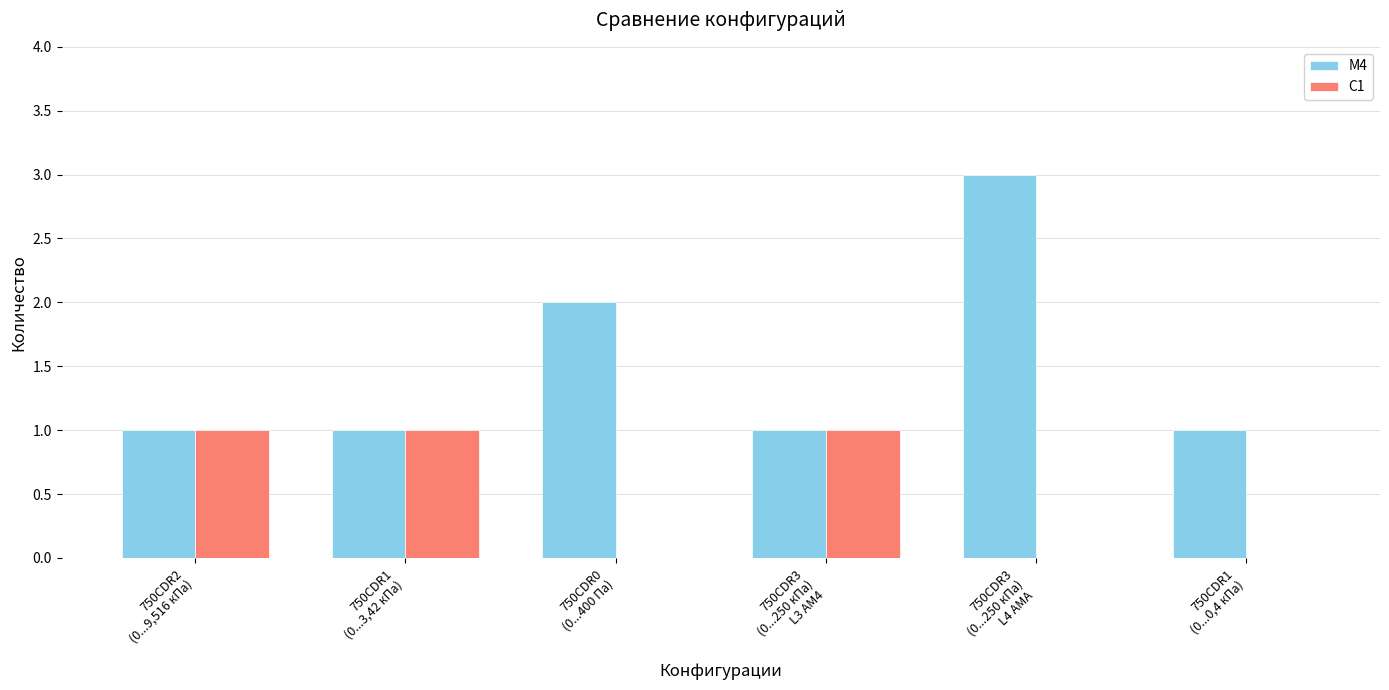

Count the C1 values in the range 0 to 1.

6